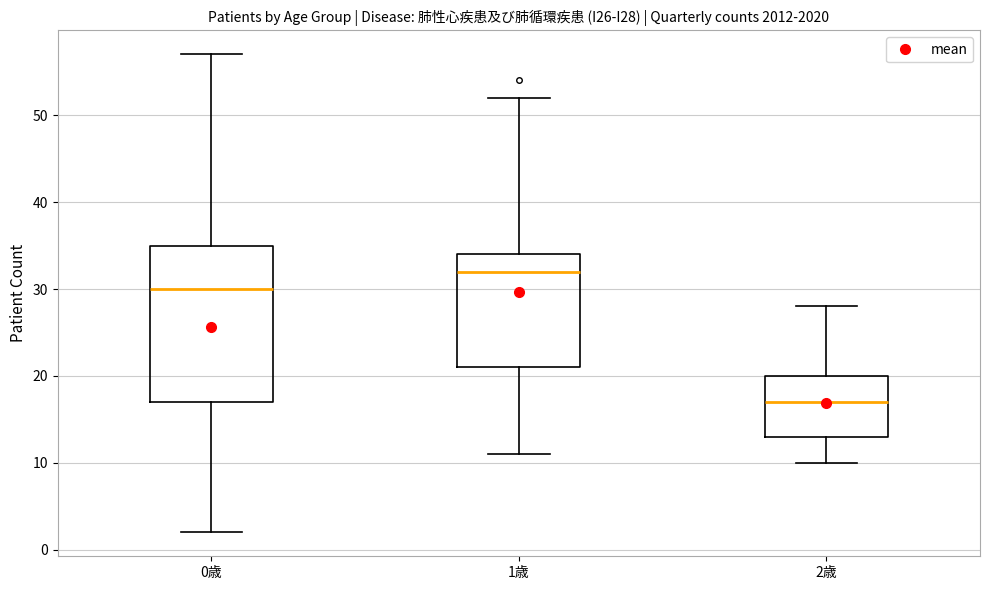

Which box has the highest median line?

1歳